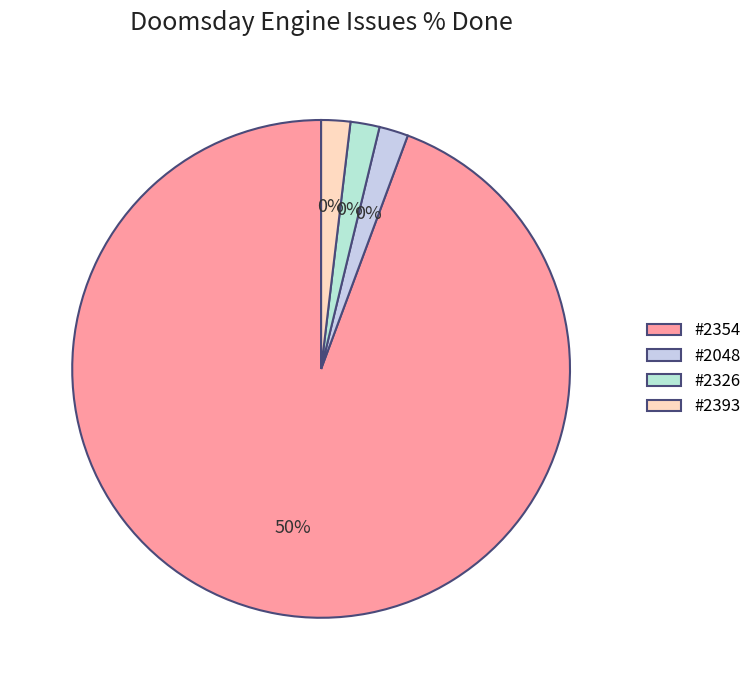

The 2048 slice represents 0% of the pie. True or false?

True